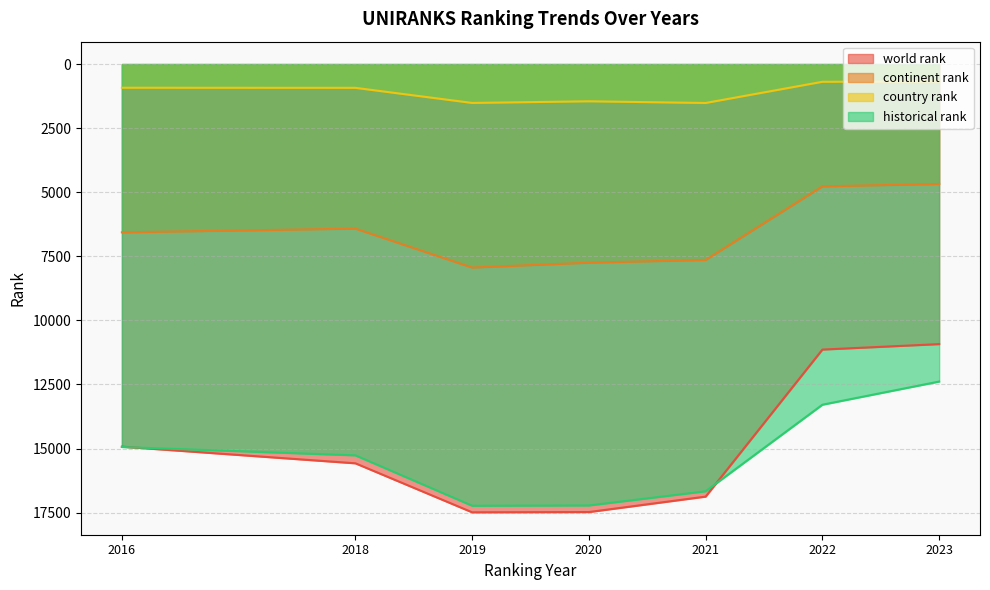

Reading left to right, transcribe all the data shown in this chart.

world rank: 2016=14926.0	2018=15576.0	2019=17488.0	2020=17478.0	2021=16875.0	2022=11139.0	2023=10926.0
continent rank: 2016=6566.0	2018=6420.0	2019=7939.0	2020=7749.0	2021=7642.0	2022=4771.0	2023=4678.0
country rank: 2016=923.0	2018=927.0	2019=1516.0	2020=1452.0	2021=1518.0	2022=691.0	2023=680.0
historical rank: 2016=14939.5	2018=15265.0	2019=17231.0	2020=17220.0	2021=16666.0	2022=13290.0	2023=12386.0